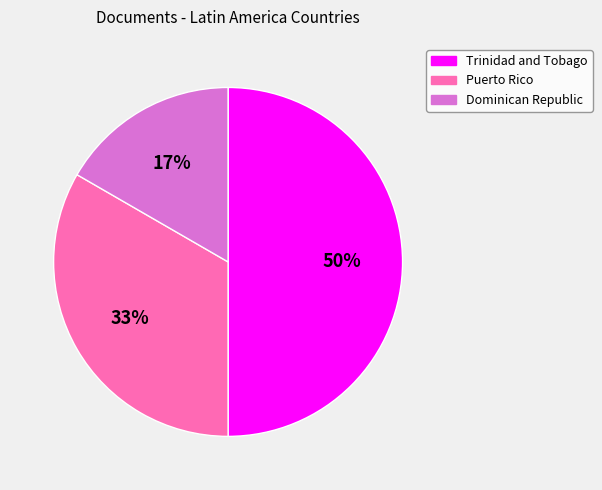

To the nearest percent, what is the combined percentage of Puerto Rico and Dominican Republic?

50%